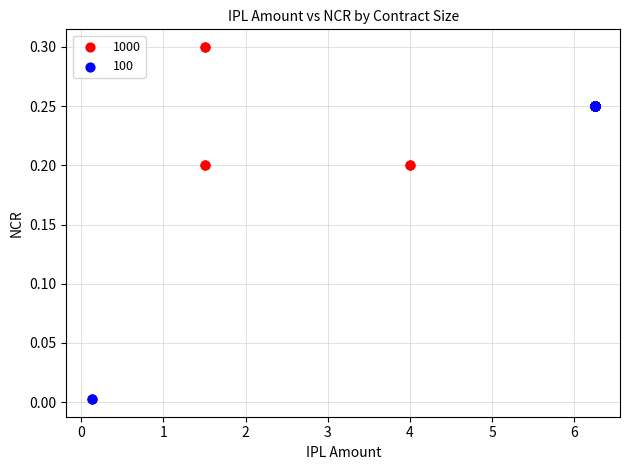

Which series contains the lowest Y value?

100